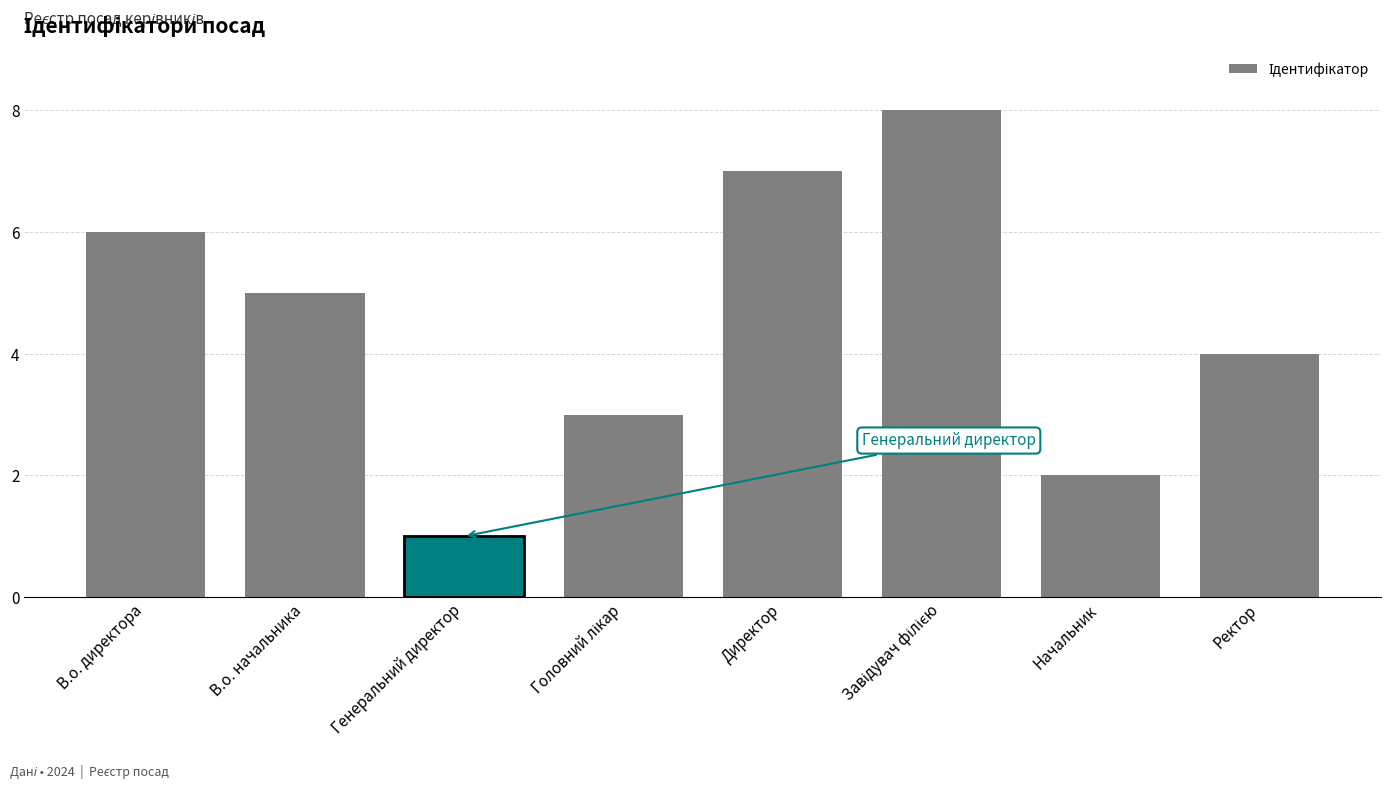

What is the value of the 5th bar from the left?

7